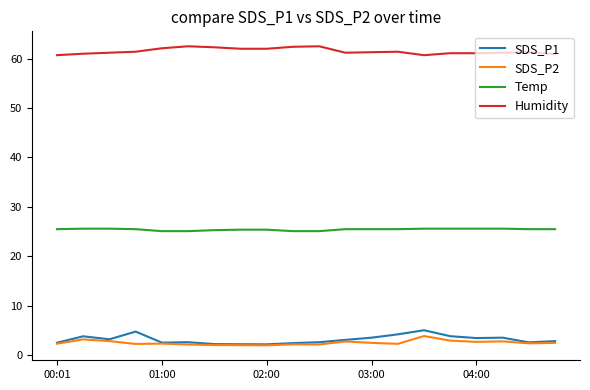

What is the lowest value of the Temp series?

25.1